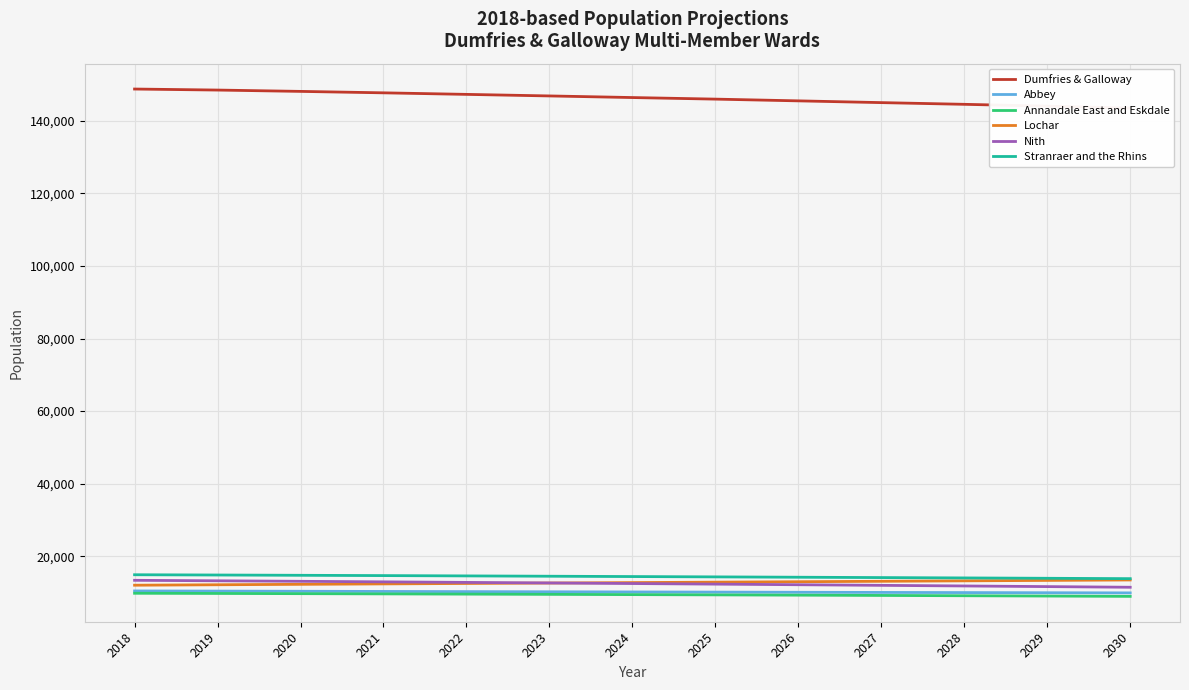

At which label does Annandale East and Eskdale first exceed 9412?

2018